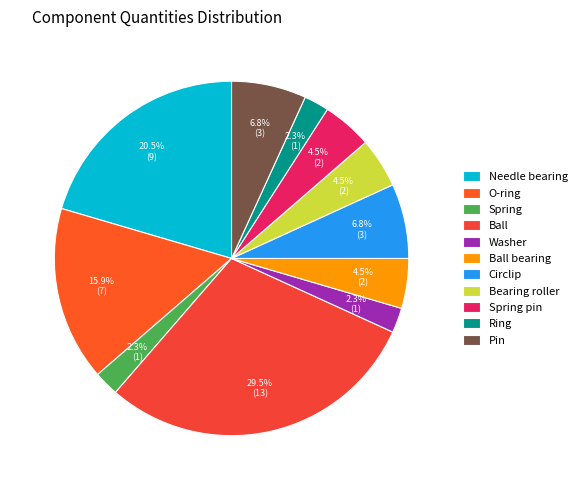

To the nearest percent, what percentage of the pie is Ring?

2%